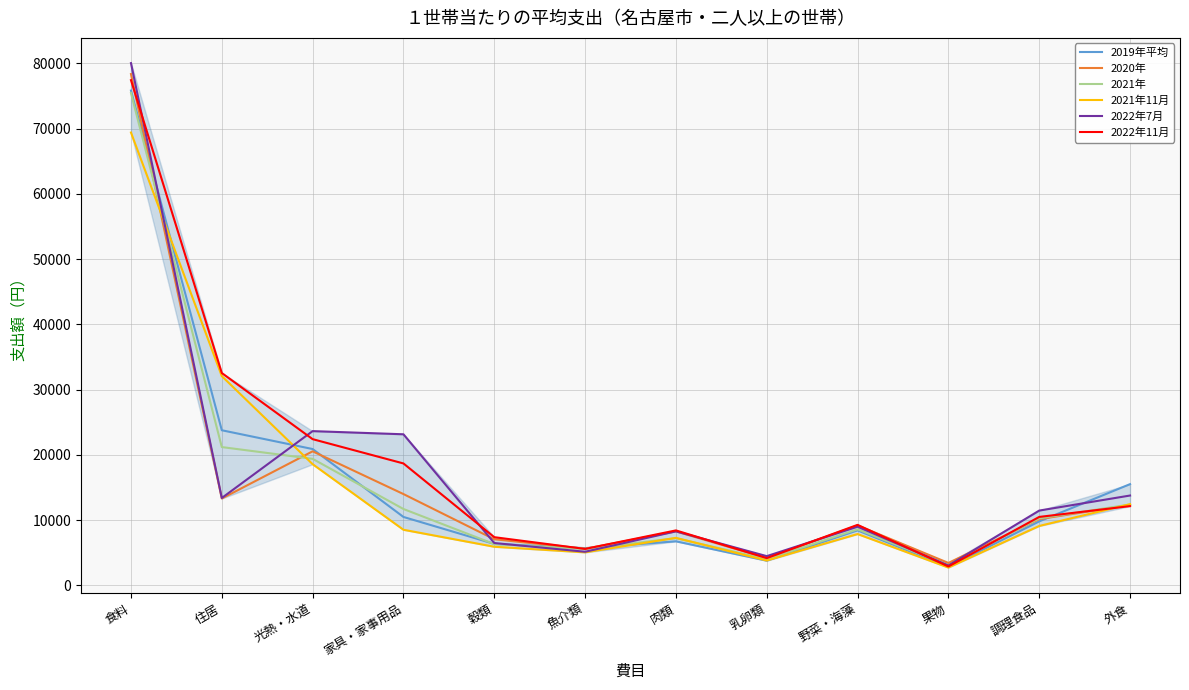

Is the value of 2022年7月 at 家具・家事用品 greater than the value of 2019年平均 at 家具・家事用品?

Yes